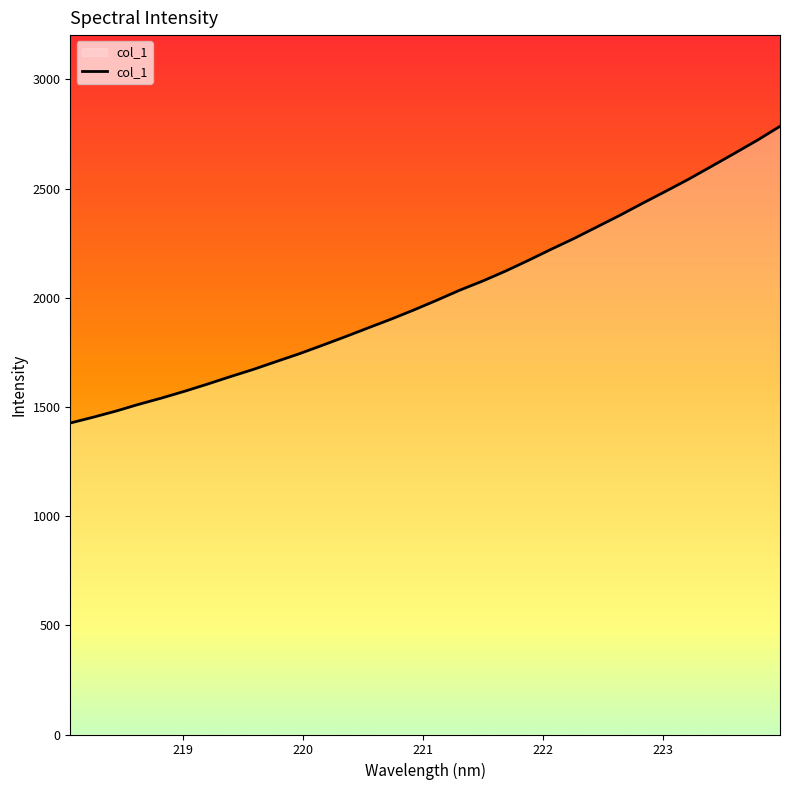

What is the sum of the values at 221.8812 and 219.2067?

3776.6